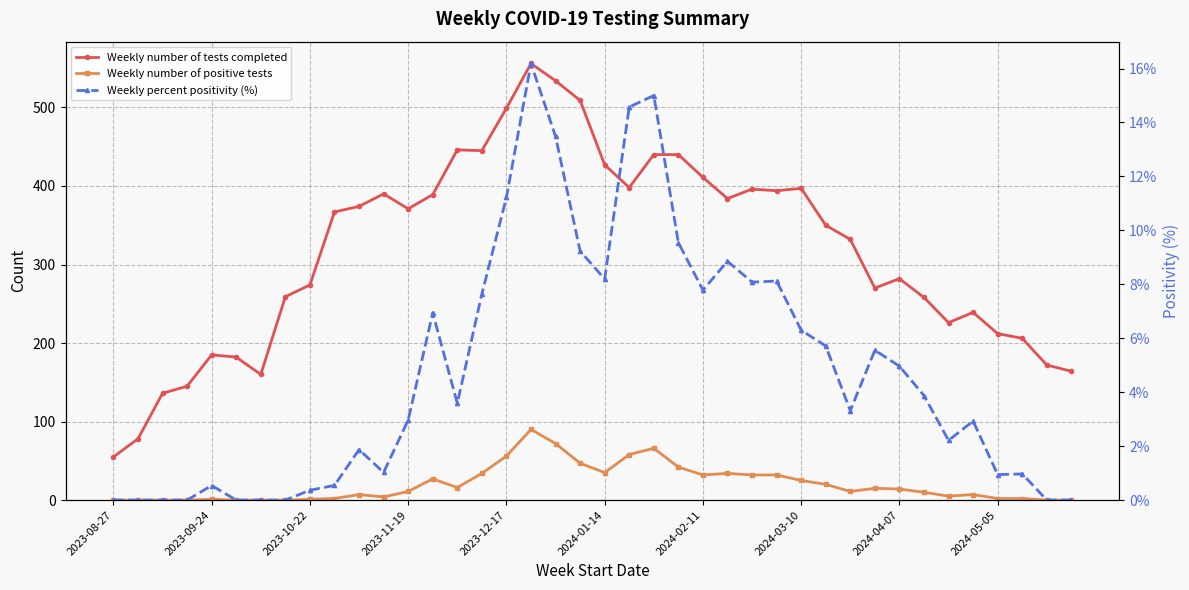

In Weekly number of positive tests, how many points are higher than both neighbors (excluding endpoints)?

8